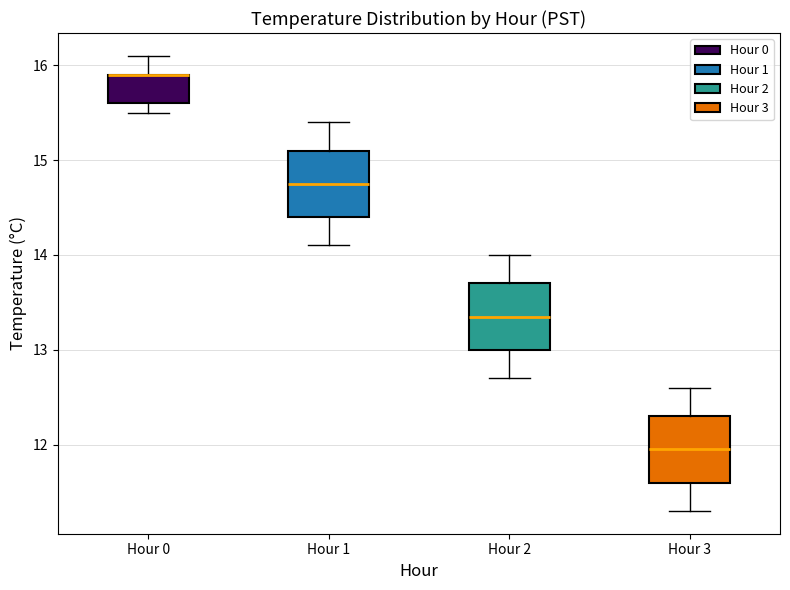

Reading left to right, transcribe this box plot: for each box, give where its median line is, the range the box spans, and where its two whiskers end, as read against the y-axis. The values are not printed on the chart, so give them approximately, as read against the axis.

Hour 0: median 15.9 (drawn on the box's upper edge), box 15.6 to 15.9, whiskers 15.5 to 16.1
Hour 1: median 14.8, box 14.4 to 15.1, whiskers 14.1 to 15.4
Hour 2: median 13.4, box 13.0 to 13.7, whiskers 12.7 to 14.0
Hour 3: median 12.0, box 11.6 to 12.3, whiskers 11.3 to 12.6